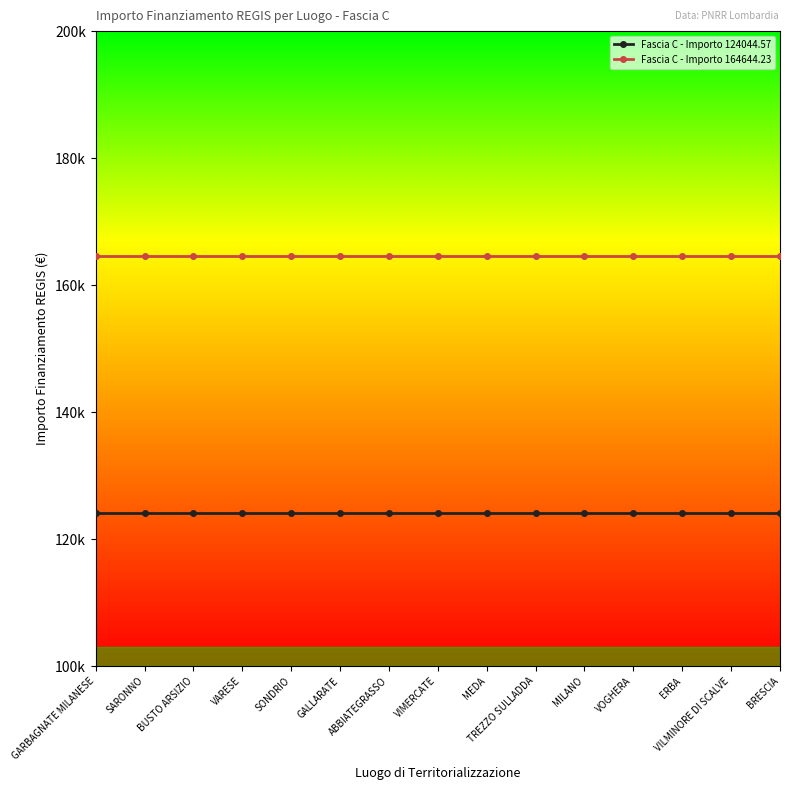

Is the value of Fascia C - Importo 164644.23 at VARESE greater than the value of Fascia C - Importo 124044.57 at MILANO?

Yes